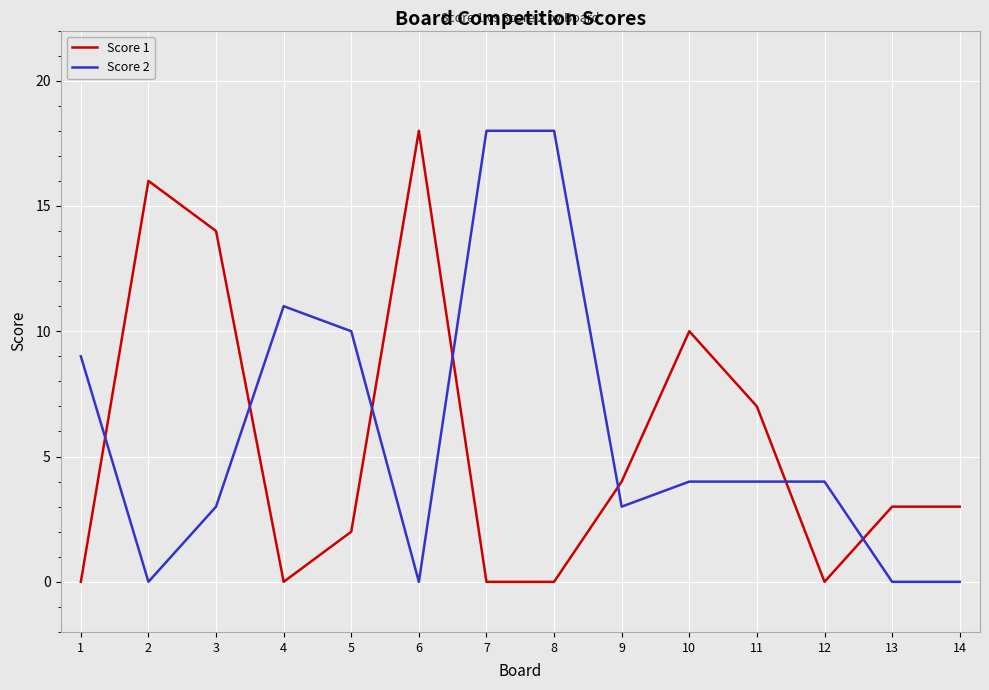

Which category has the highest value in the Score 1 series?

6